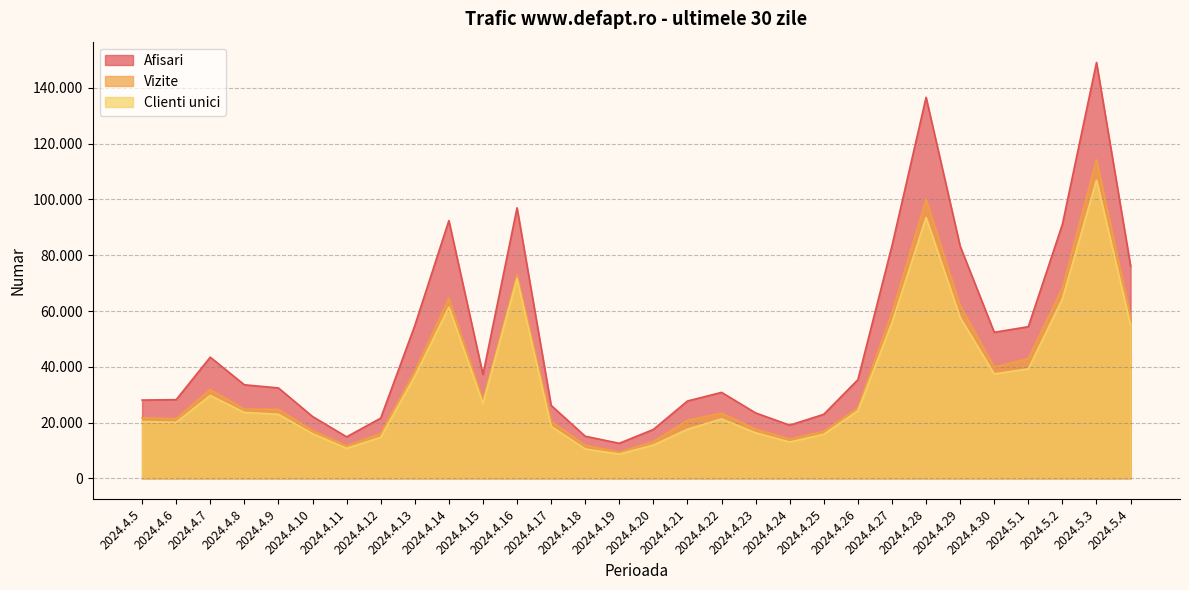

Which category has the highest value in the Clienti unici series?

2024.5.3